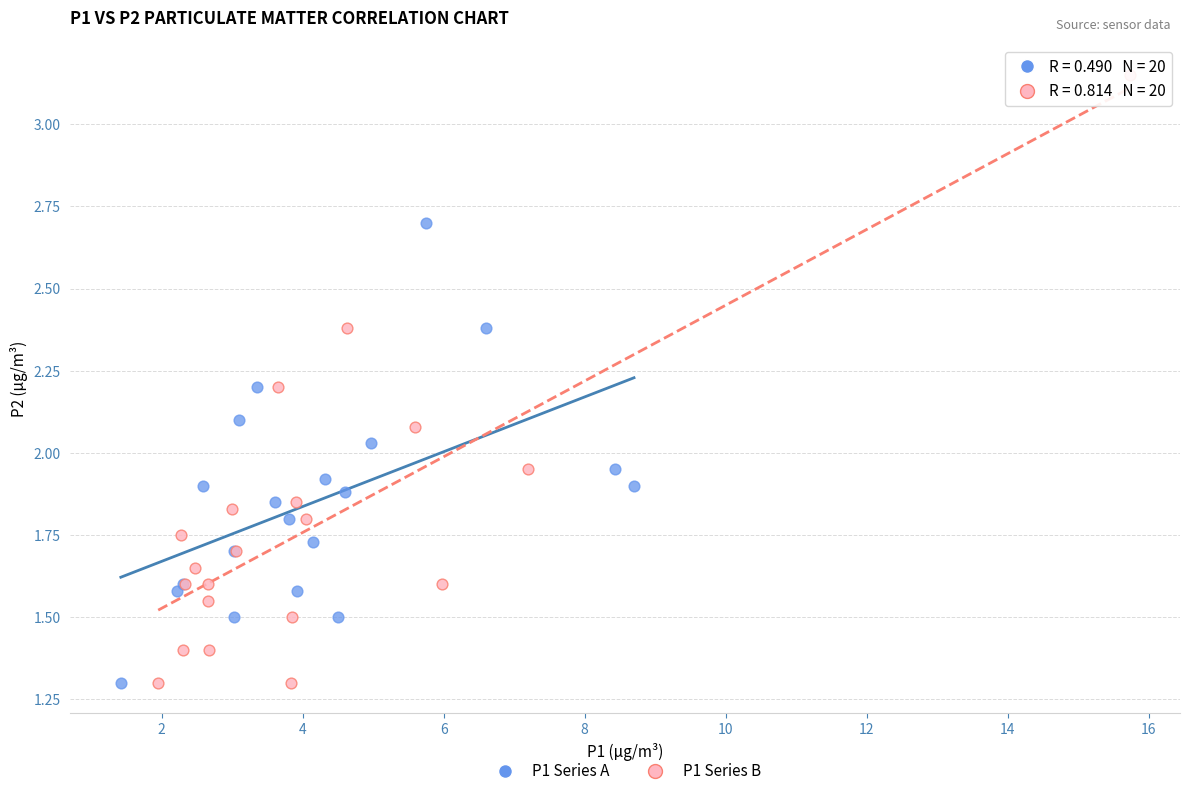

Which series has the largest Y range (max minus min)?

P1 Series B